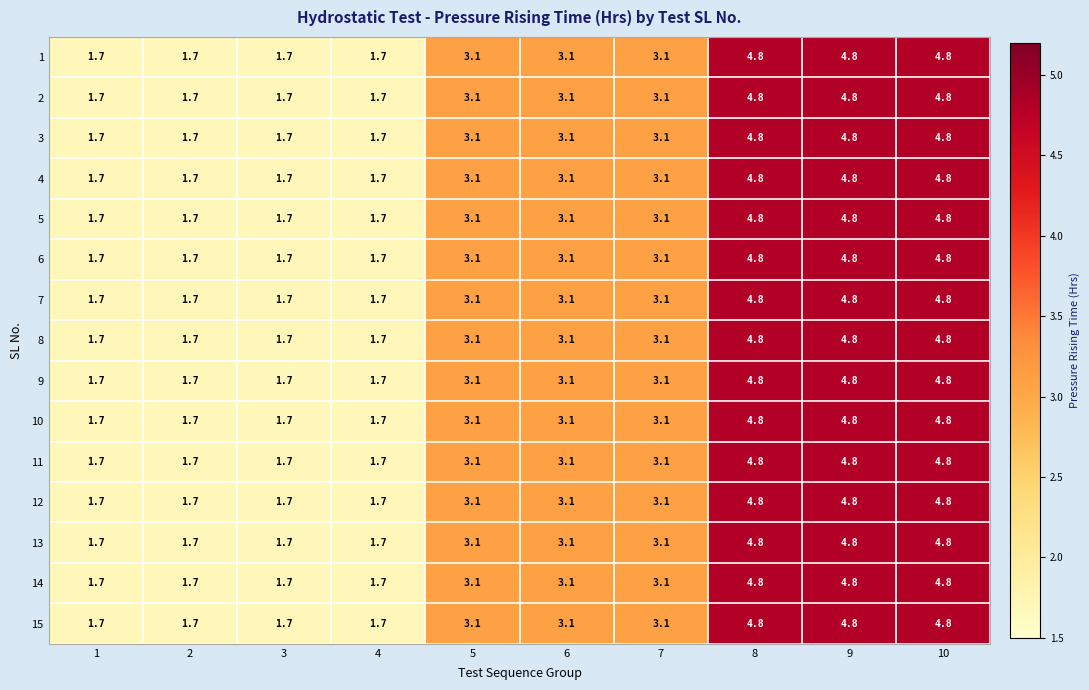

What is the greatest value displayed?

4.8